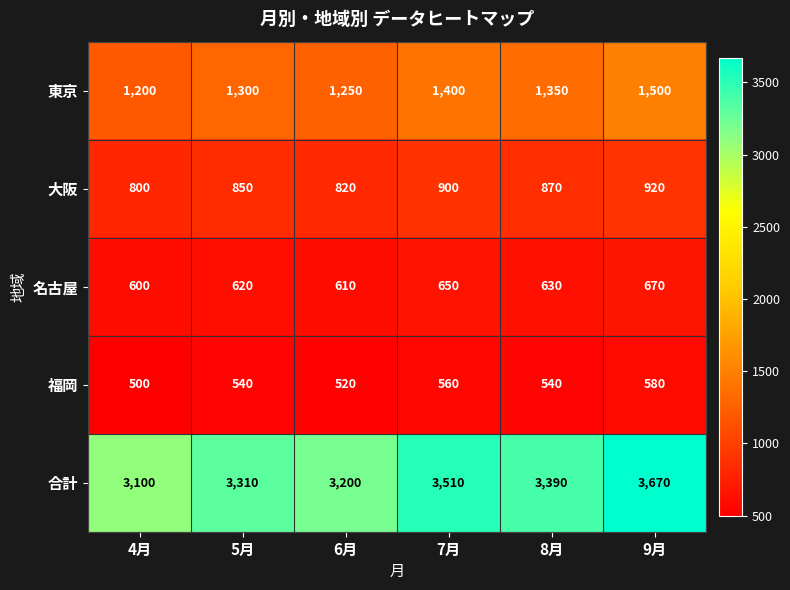

Reading left to right, what are all the values shown in this chart?

東京: 1200	1300	1250	1400	1350	1500
大阪: 800	850	820	900	870	920
名古屋: 600	620	610	650	630	670
福岡: 500	540	520	560	540	580
合計: 3100	3310	3200	3510	3390	3670